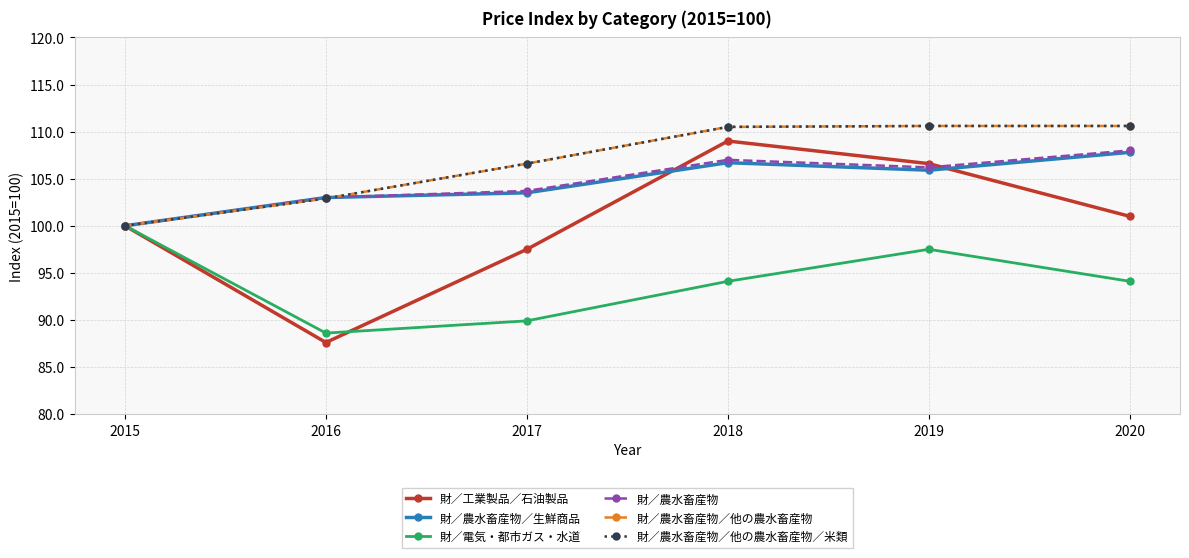

What is the minimum value shown in the chart?

87.6